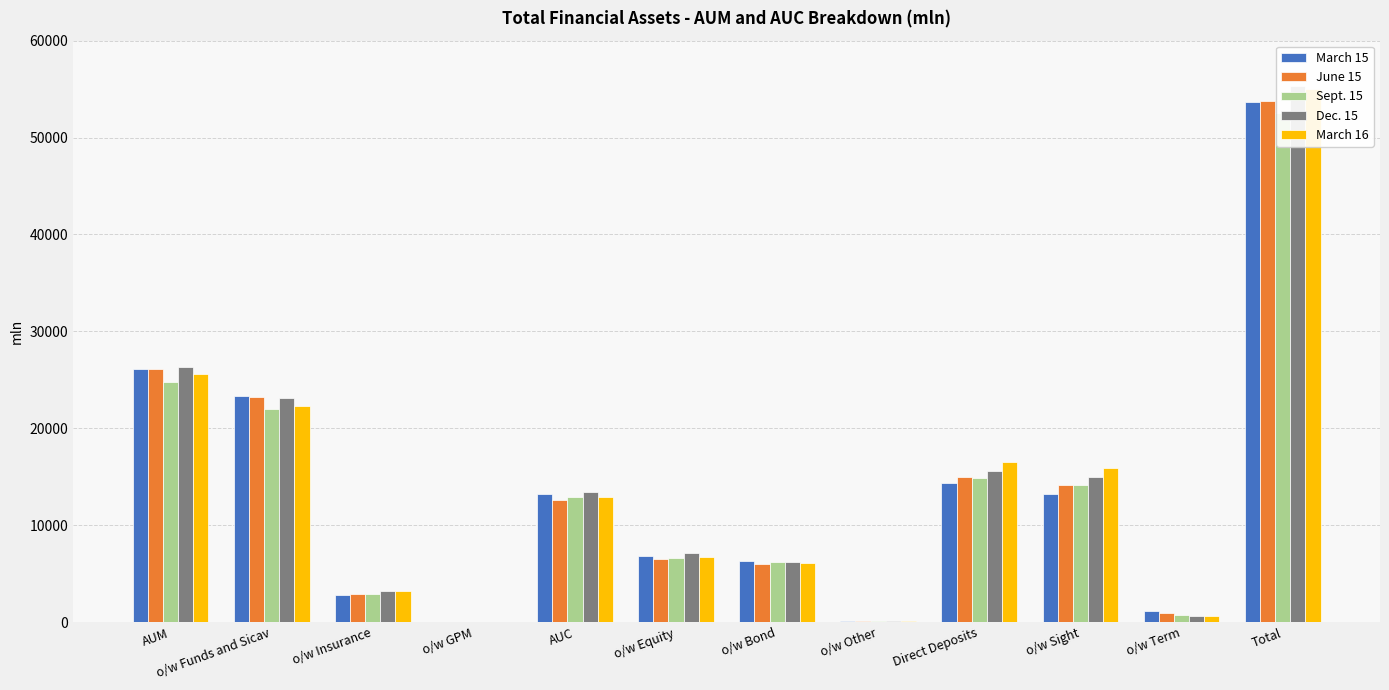

The Sept. 15 series shows 39.3 at o/w Other. True or false?

False